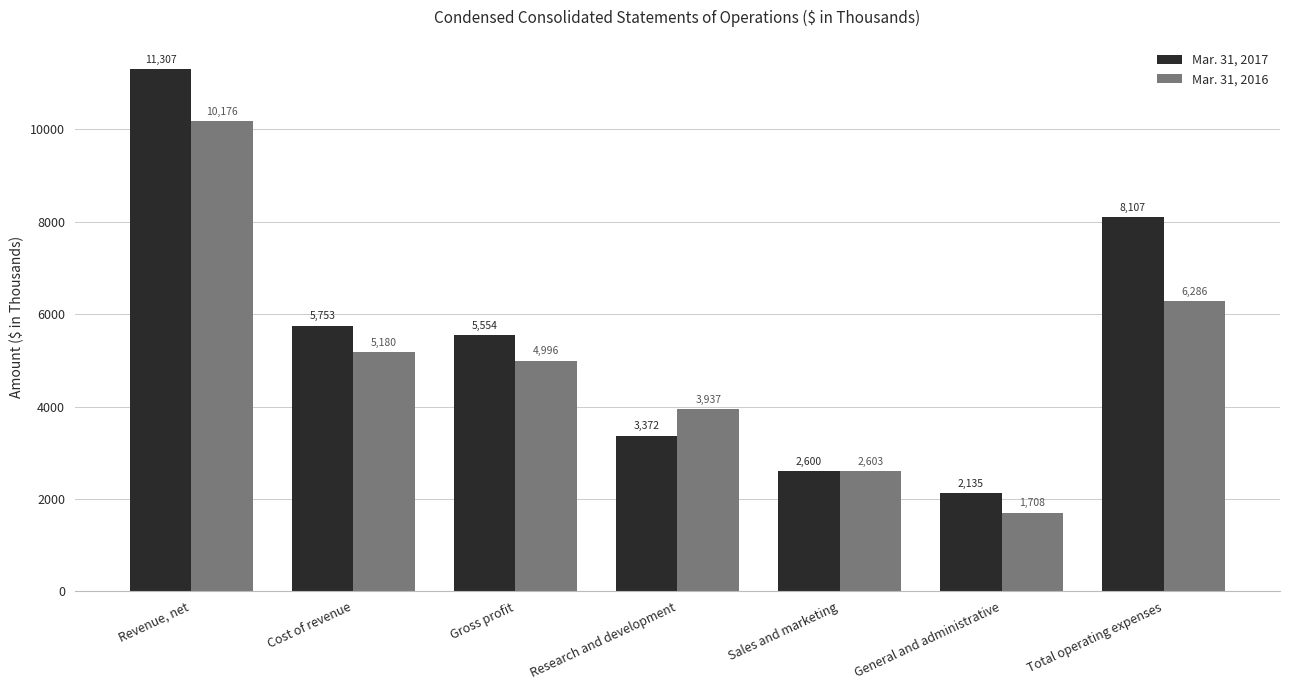

What is the label of the 6th bar from the right?

Cost of revenue